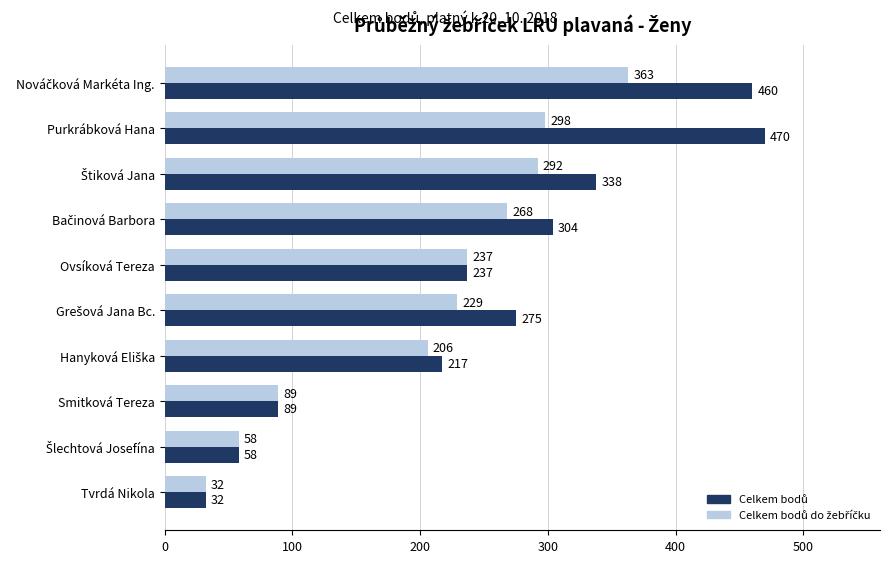

Which category has the lowest value across all series?

Tvrdá Nikola